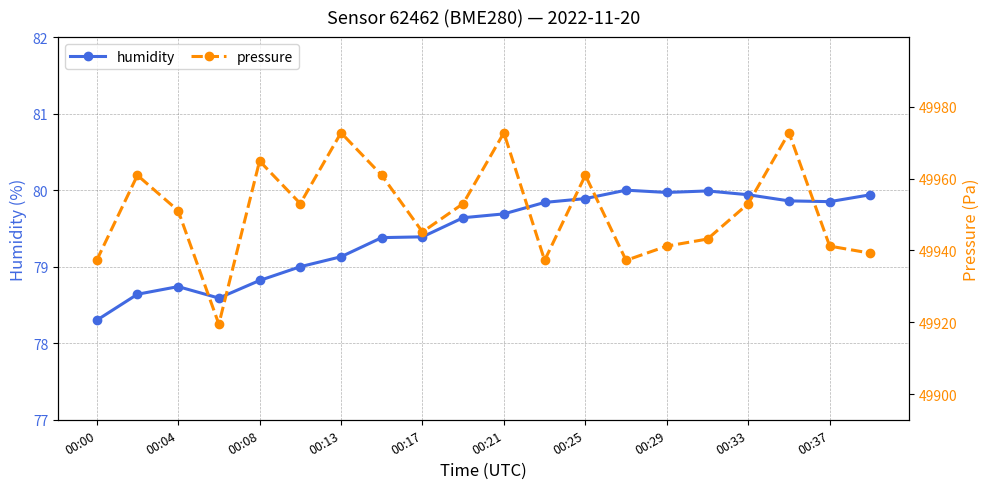

What is the minimum value shown in the chart?

78.3